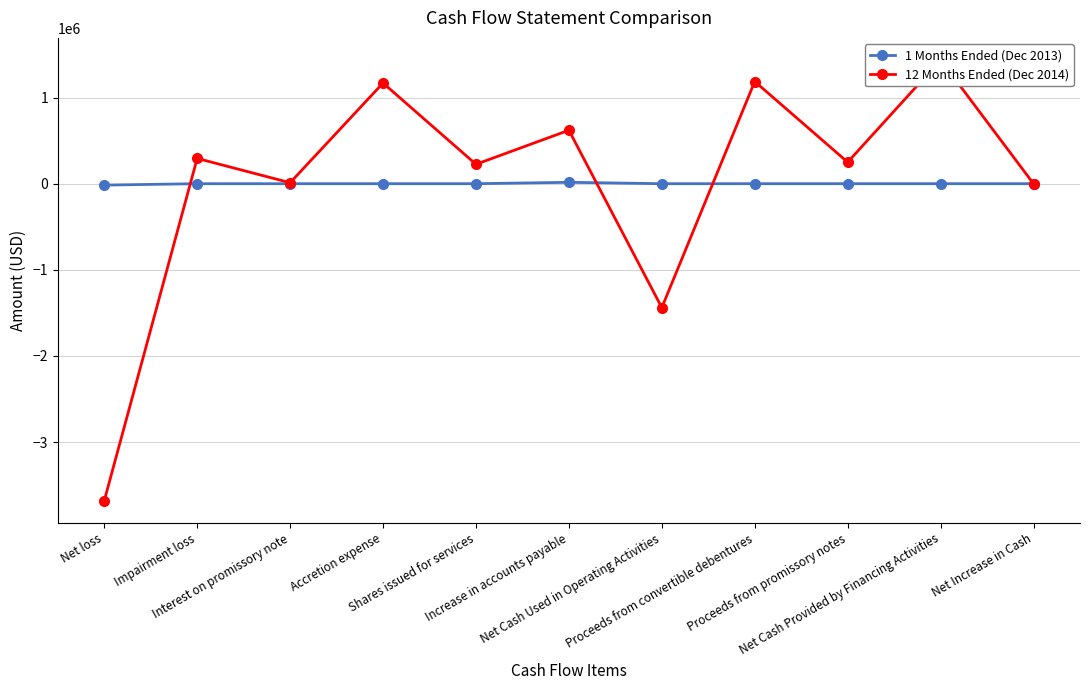

Which series has the largest range (max minus min)?

12 Months Ended (Dec 2014)